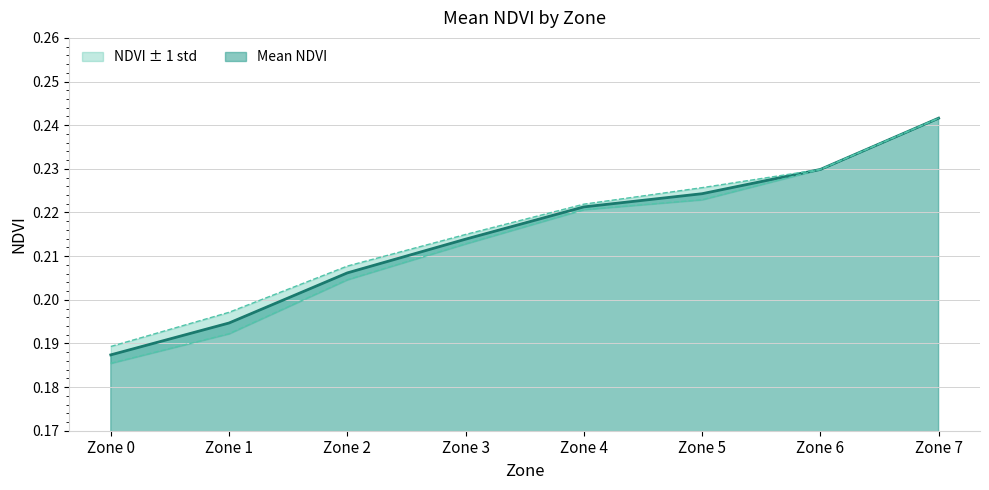

Rank the categories by Mean NDVI value from highest to lowest.

Zone 7, Zone 6, Zone 5, Zone 4, Zone 3, Zone 2, Zone 1, Zone 0